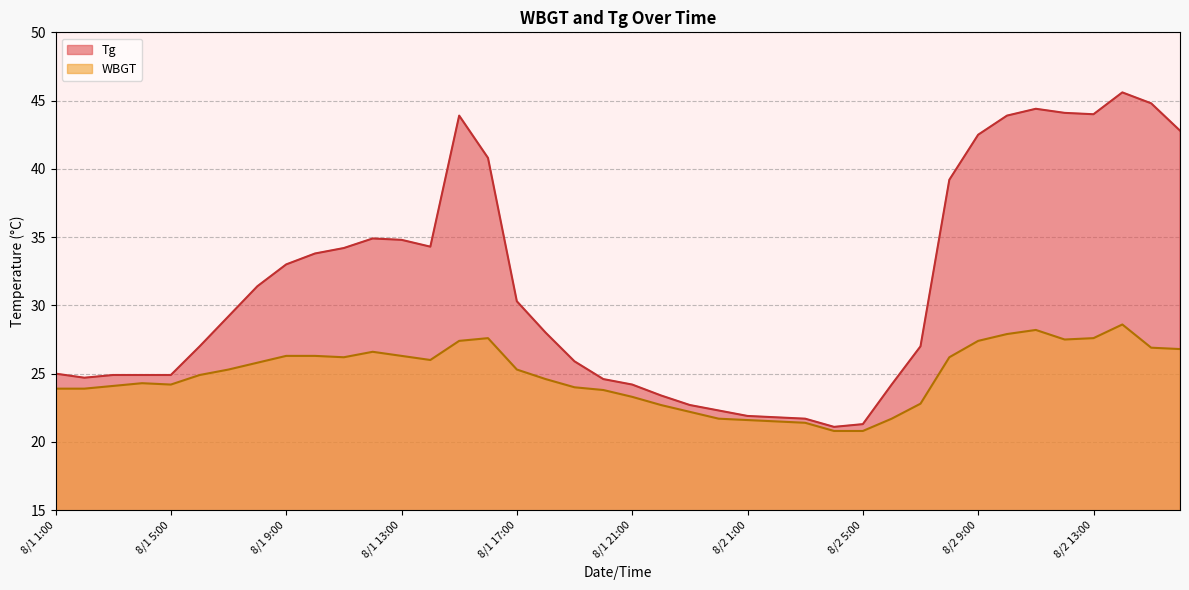

True or false: WBGT and Tg intersect in this chart.

False